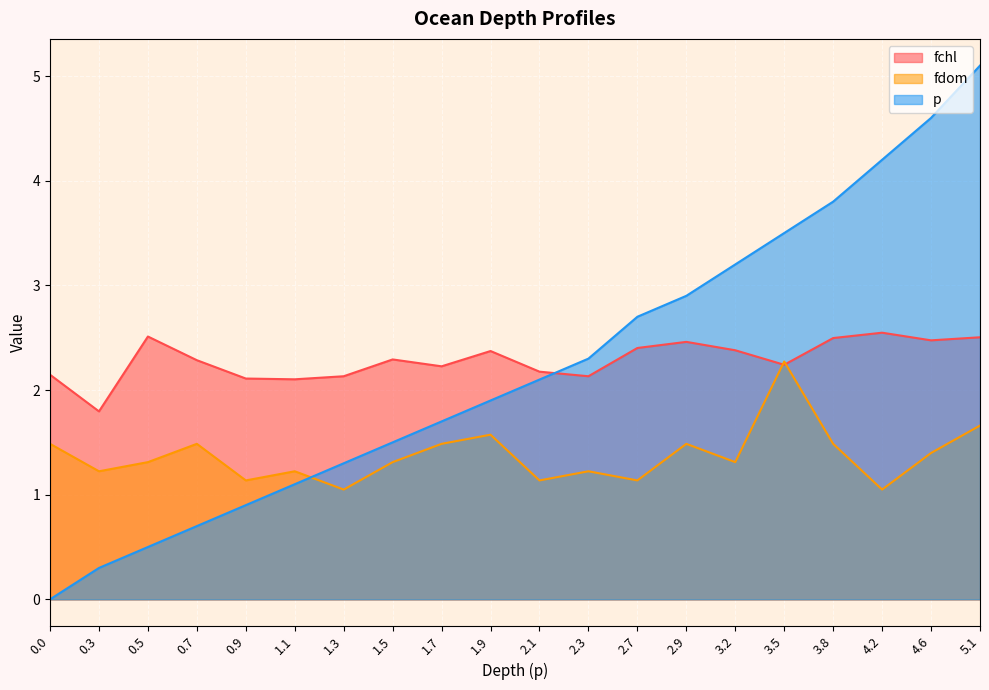

In fdom, how many points are higher than both neighbors (excluding endpoints)?

6